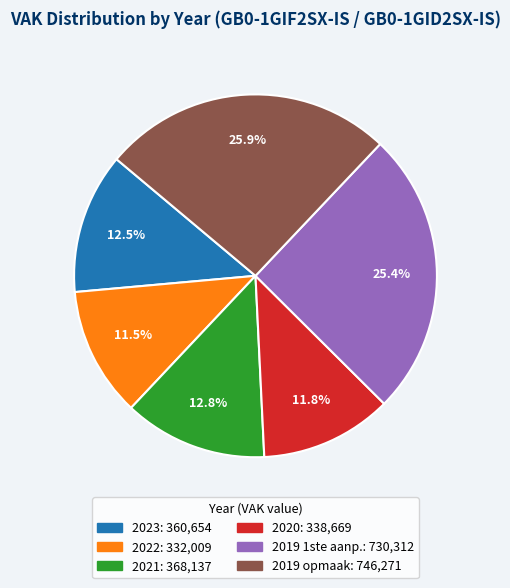

Does any single category account for the majority?

No